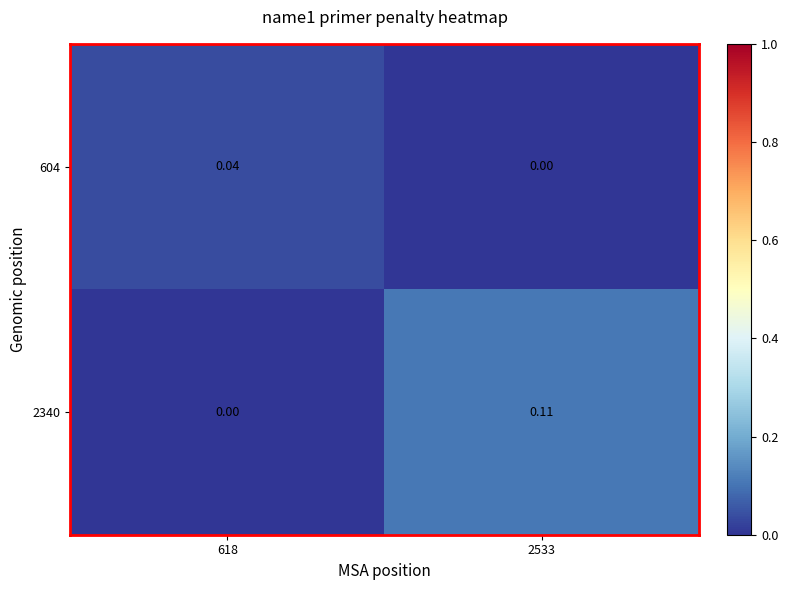

Is the value of 2340 at 2533 greater than the value of 604 at 618?

Yes